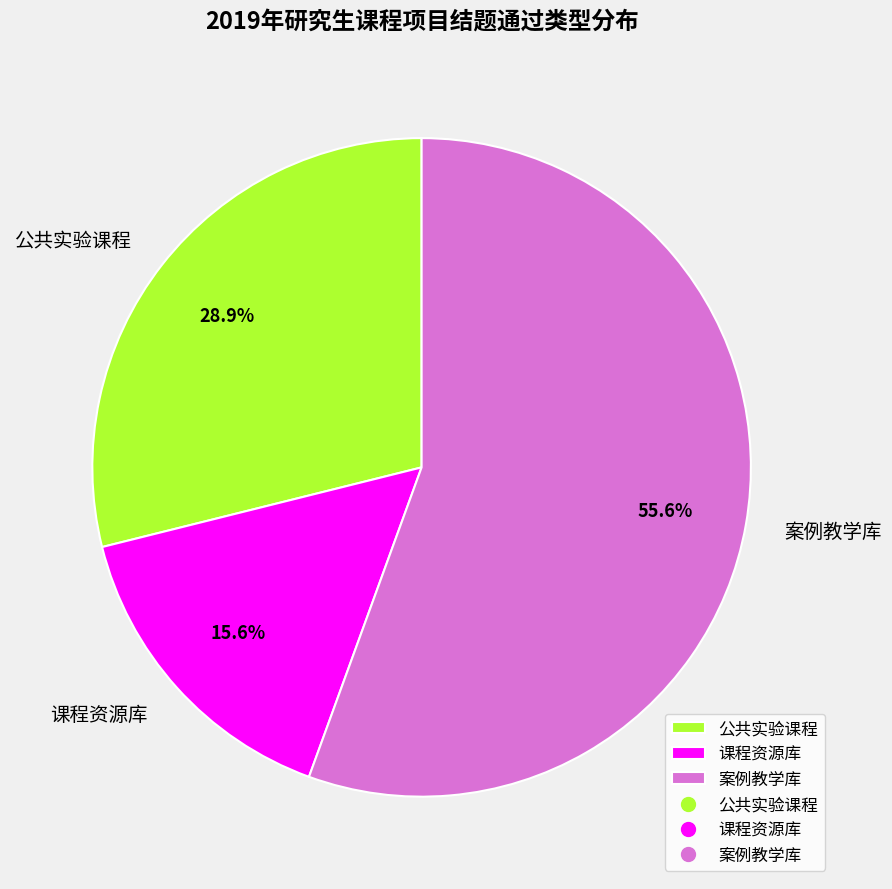

Is the sum of 课程资源库 and 公共实验课程 greater than half?

No